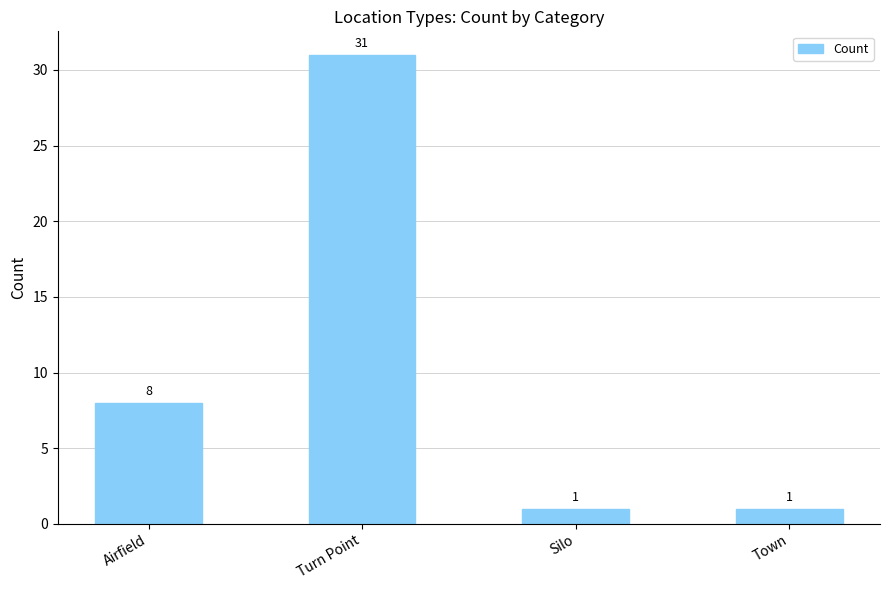

What position from the left is Town?

4